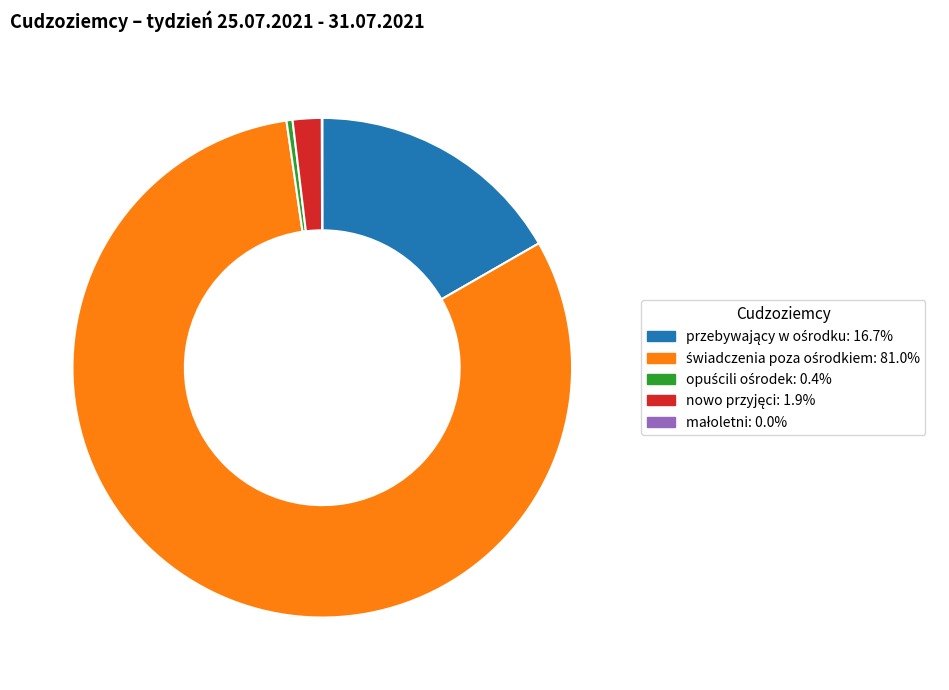

Is there any slice that represents more than half of the pie?

Yes